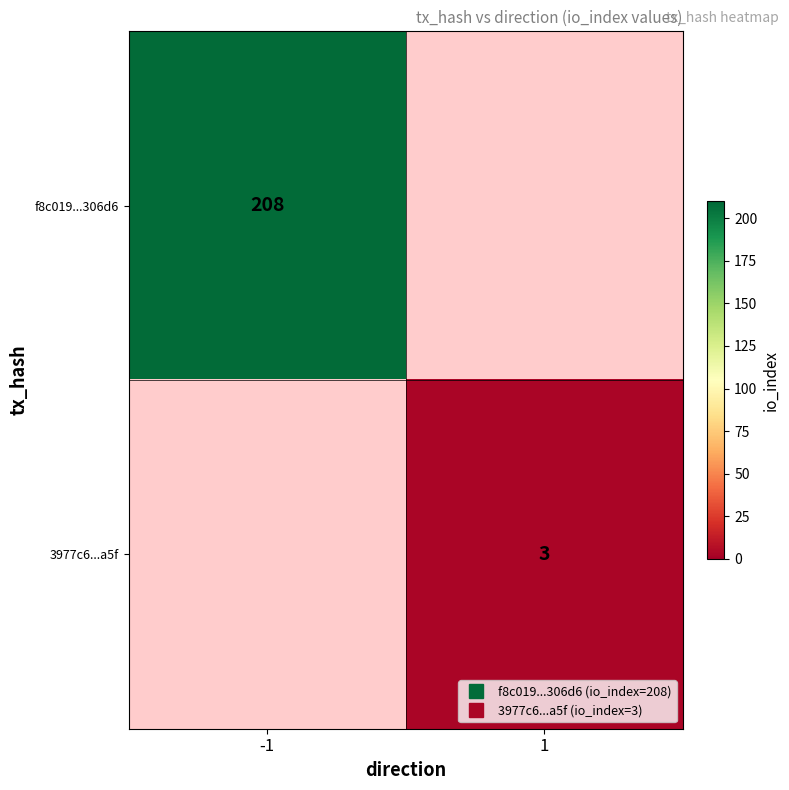

List the series in order of their overall mean, lowest first.

f8c019...306d6, 3977c6...a5f